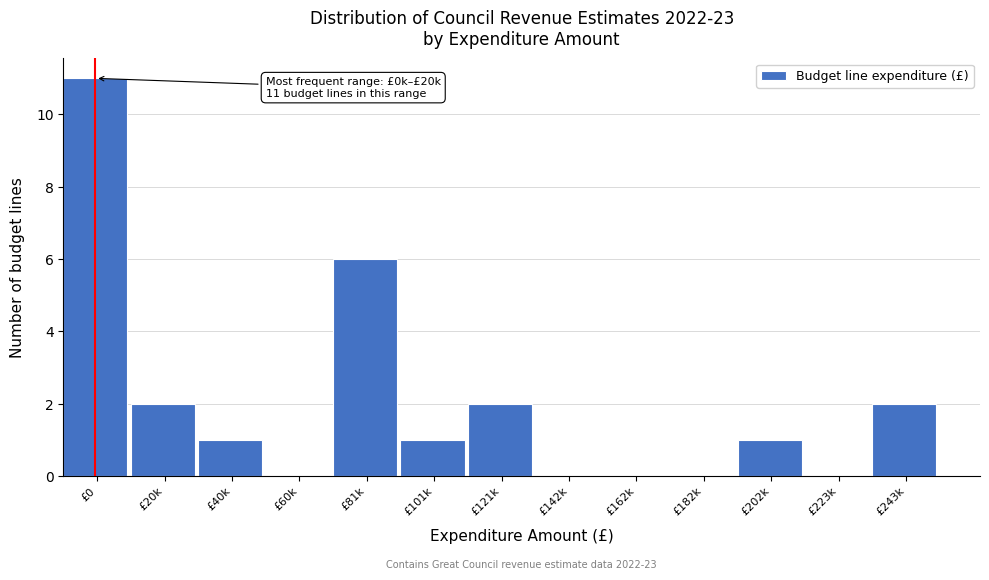

Reading left to right, list all the values displayed in this chart.

£0=11	£20k=2	£40k=1	£60k=0	£81k=6	£101k=1	£121k=2	£142k=0	£162k=0	£182k=0	£202k=1	£223k=0	£243k=2